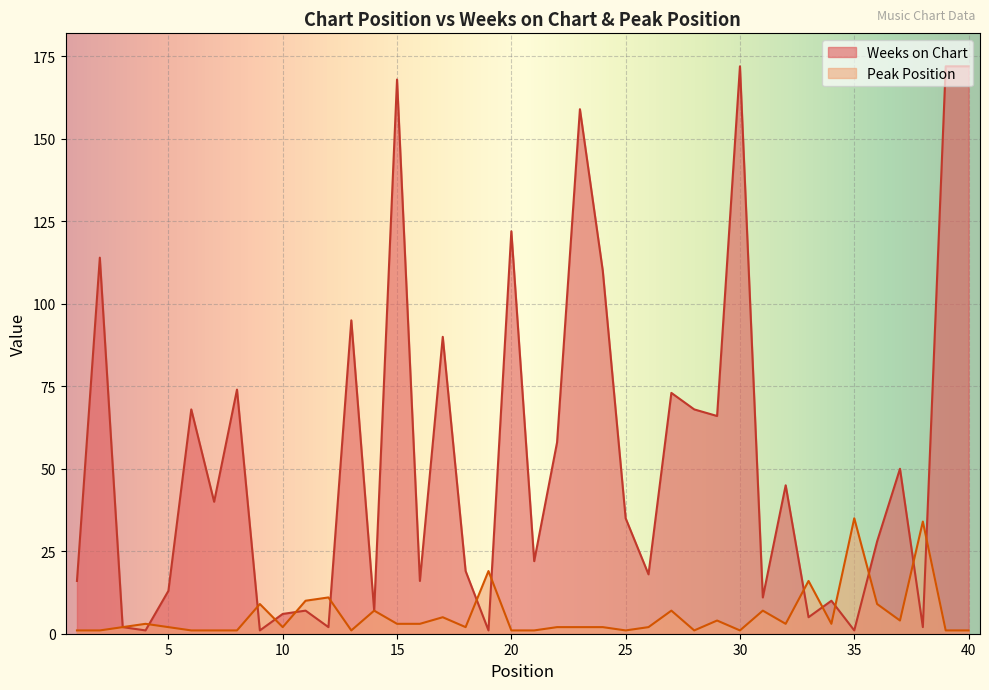

Where do Peak Position and Weeks on Chart first cross each other?

4 and 5